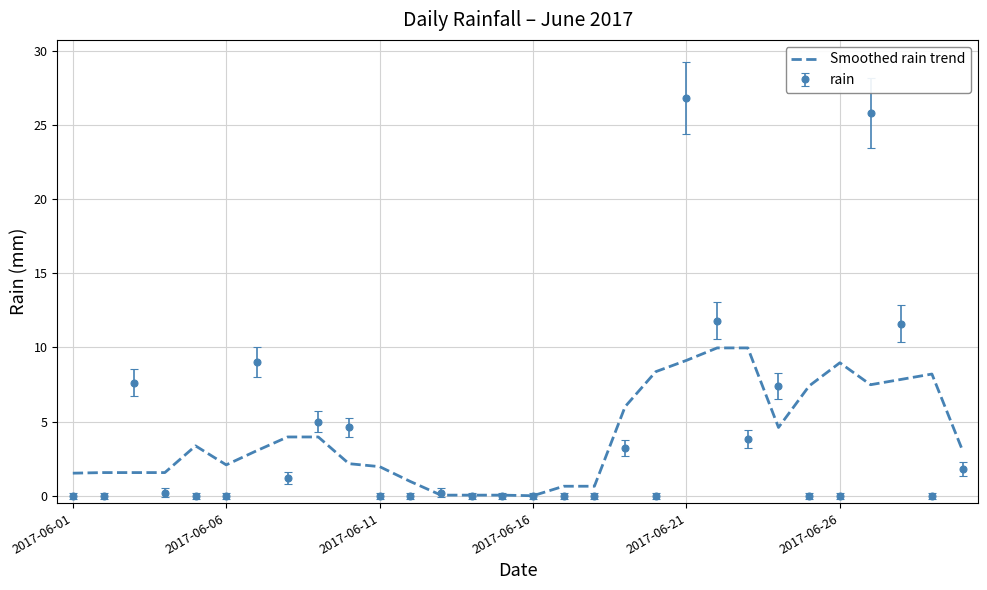

List the series in order of their peak value, highest first.

rain, Smoothed rain trend